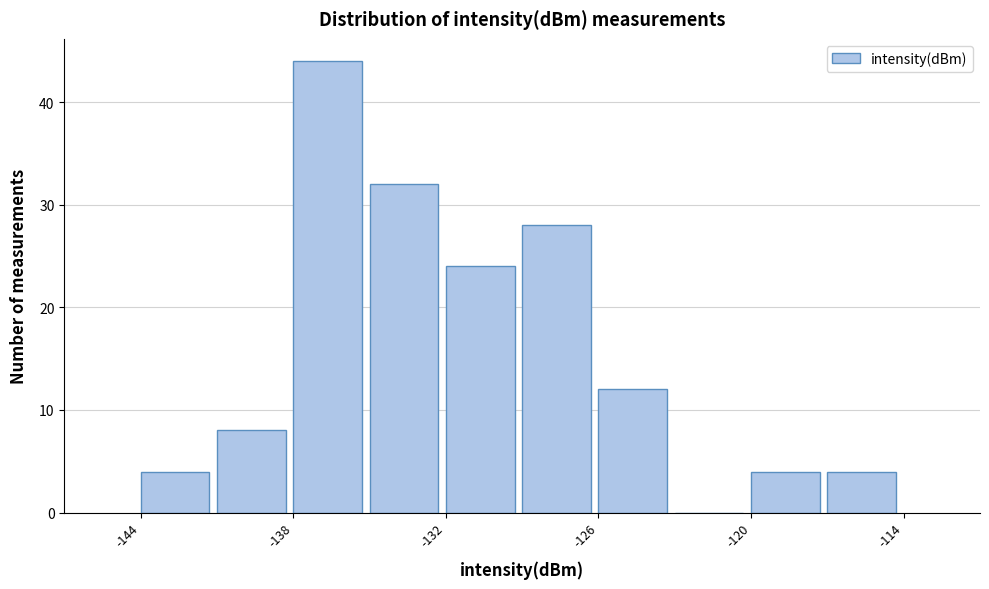

Around what value on the x-axis is the tallest bar? Give the approximate position of its centre, as read against the axis.

-137